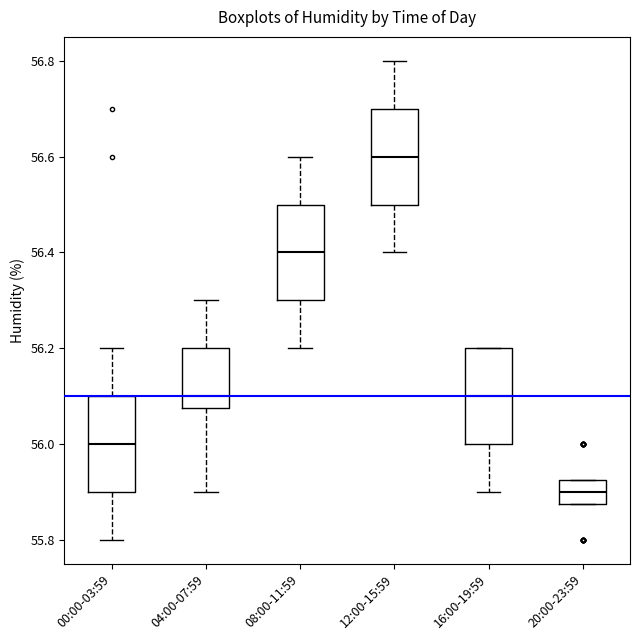

Reading left to right, read every box against the y-axis: the position of its median line, the range the box covers, and the ends of its whiskers. The values are not printed on the chart, so give them approximately, as read against the axis.

00:00-03:59: median 56.00, box 55.90 to 56.10, whiskers 55.80 to 56.20
04:00-07:59: median 56.10, box 56.08 to 56.20, whiskers 55.90 to 56.30
08:00-11:59: median 56.40, box 56.30 to 56.50, whiskers 56.20 to 56.60
12:00-15:59: median 56.60, box 56.50 to 56.70, whiskers 56.40 to 56.80
16:00-19:59: median 56.10, box 56.00 to 56.20, whiskers 55.90 to 56.20
20:00-23:59: median 55.90, box 55.88 to 55.92, whiskers 55.88 to 55.92